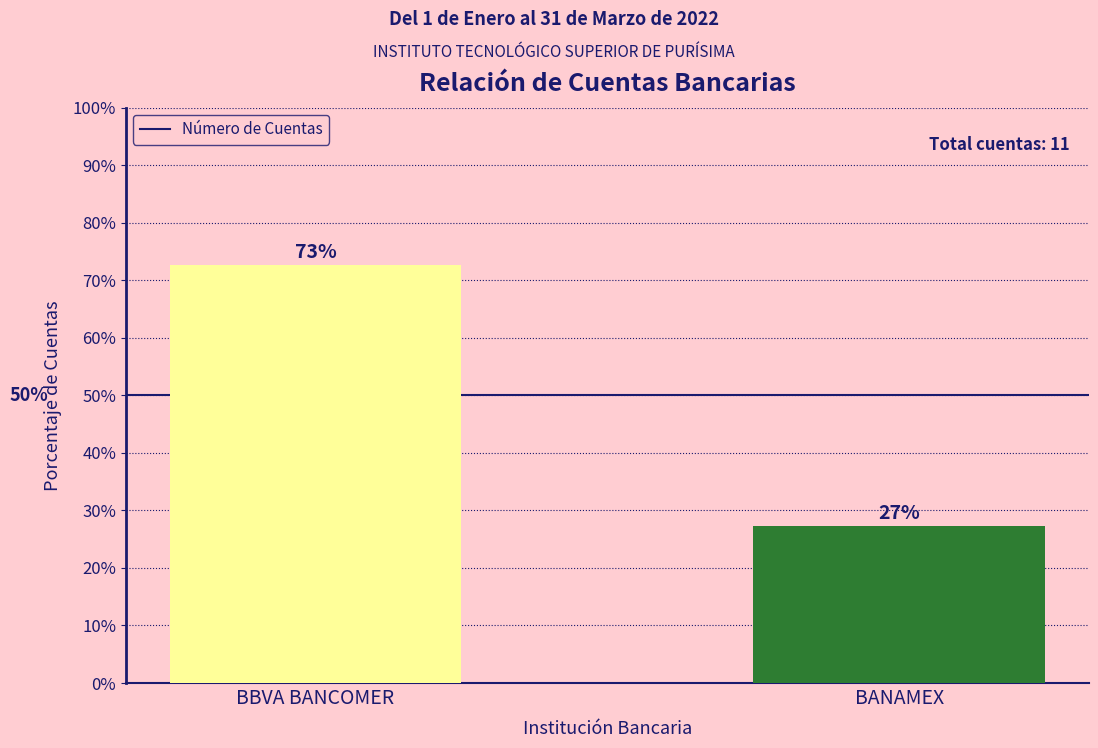

Rank the categories by value from highest to lowest.

BBVA BANCOMER, BANAMEX